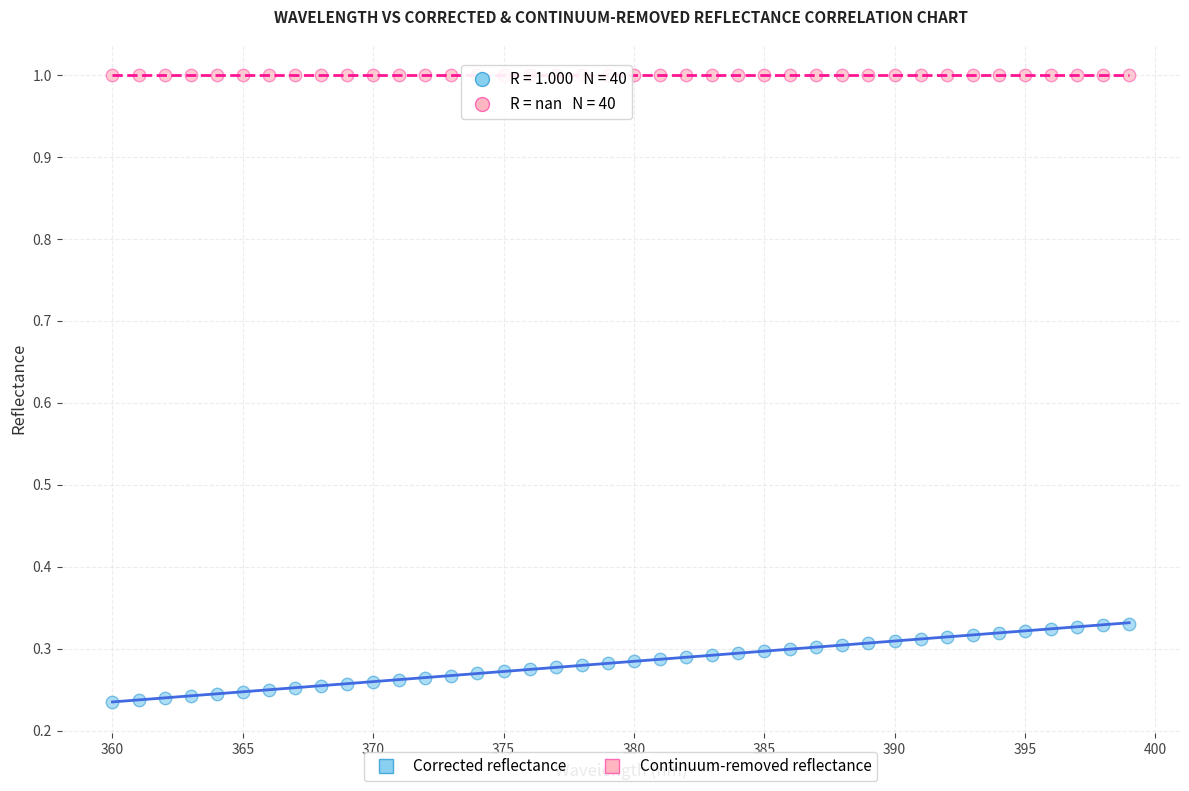

Which series reaches the minimum Y coordinate?

Corrected reflectance